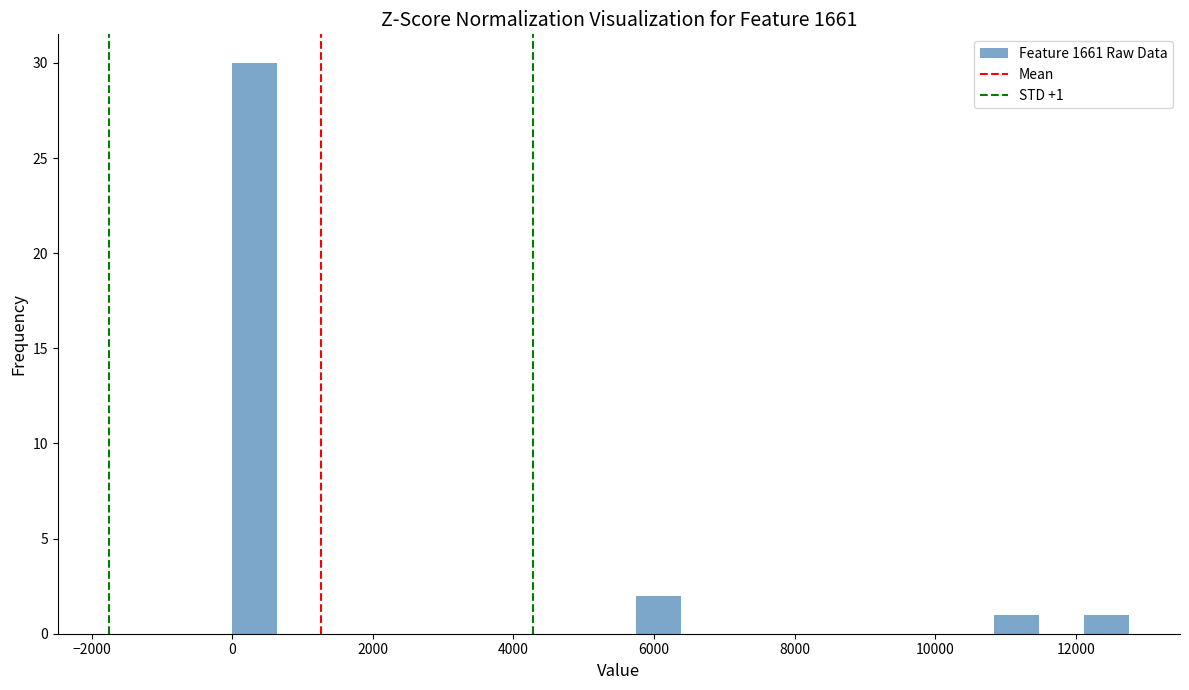

Around what value on the x-axis is the tallest bar? Give the approximate position of its centre, as read against the axis.

400